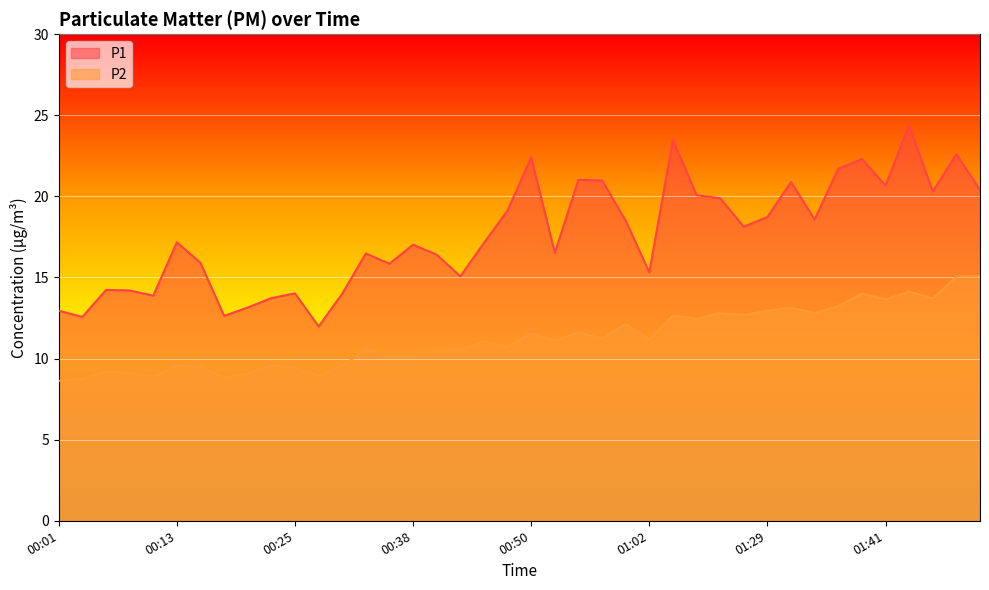

How many interior local valleys does the P1 series have?

12